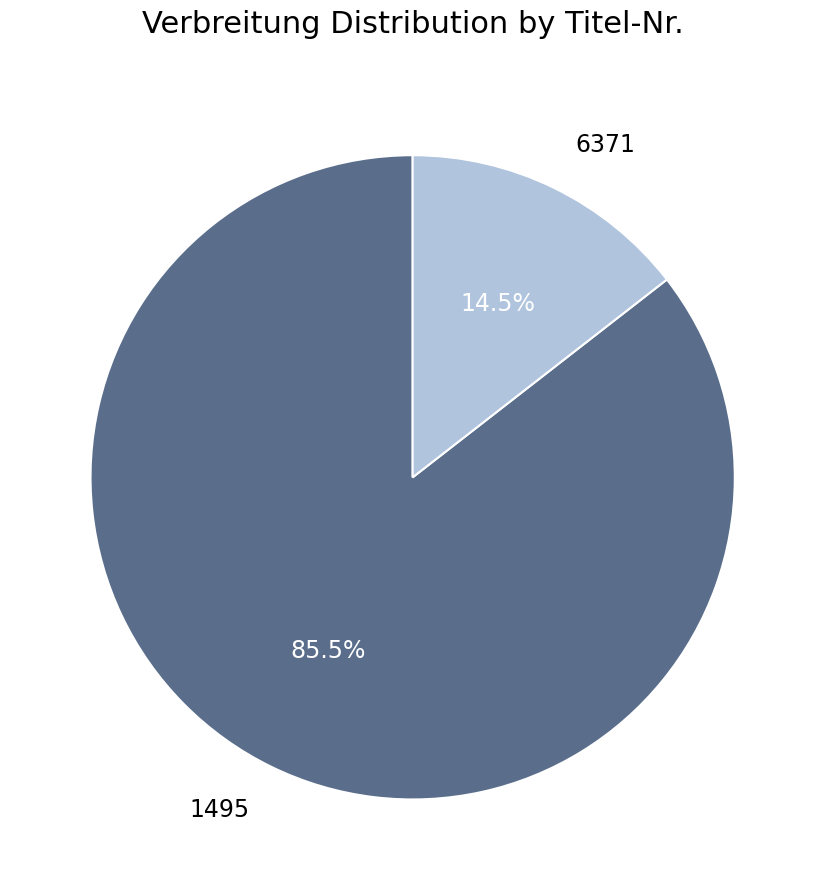

Count the number of slices in the pie.

2